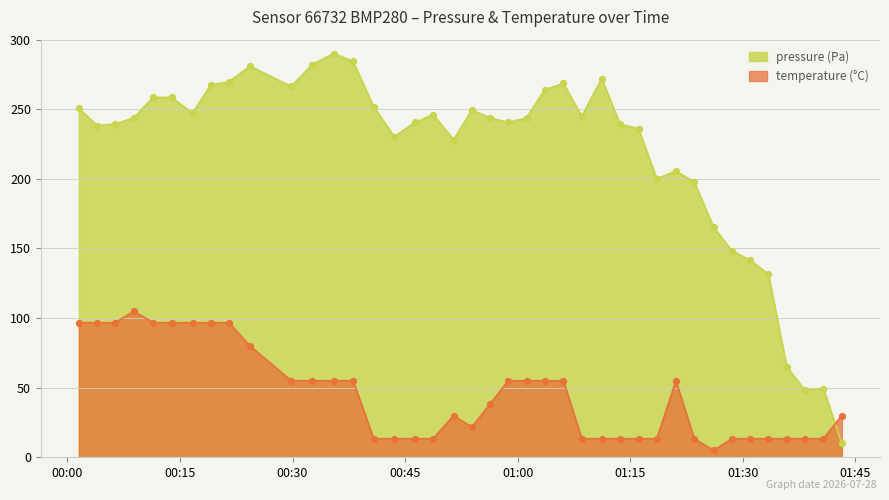

Which series has the largest total across all categories?

pressure